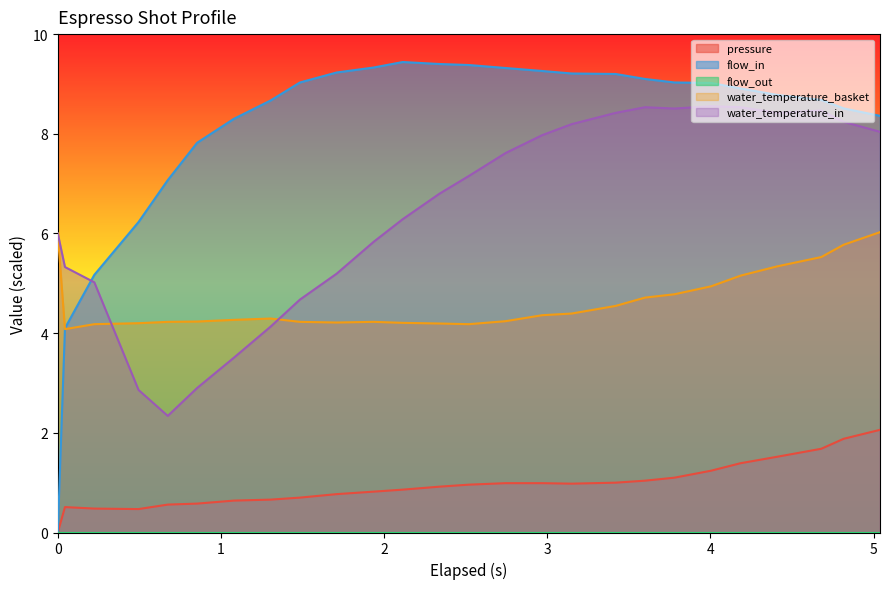

In water_temperature_in, how many points are higher than both neighbors (excluding endpoints)?

3